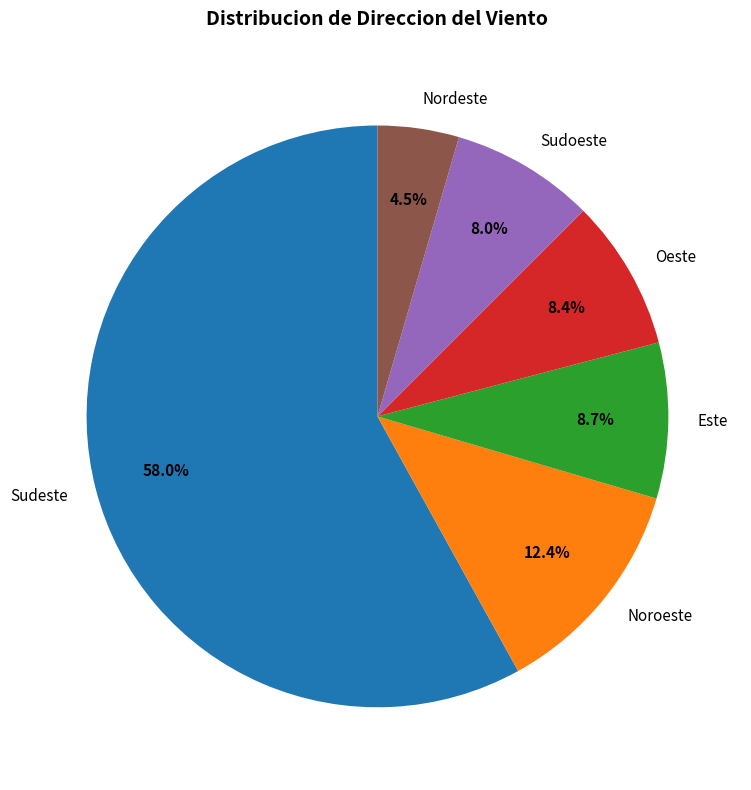

Between Sudoeste and Sudeste, which is larger?

Sudeste